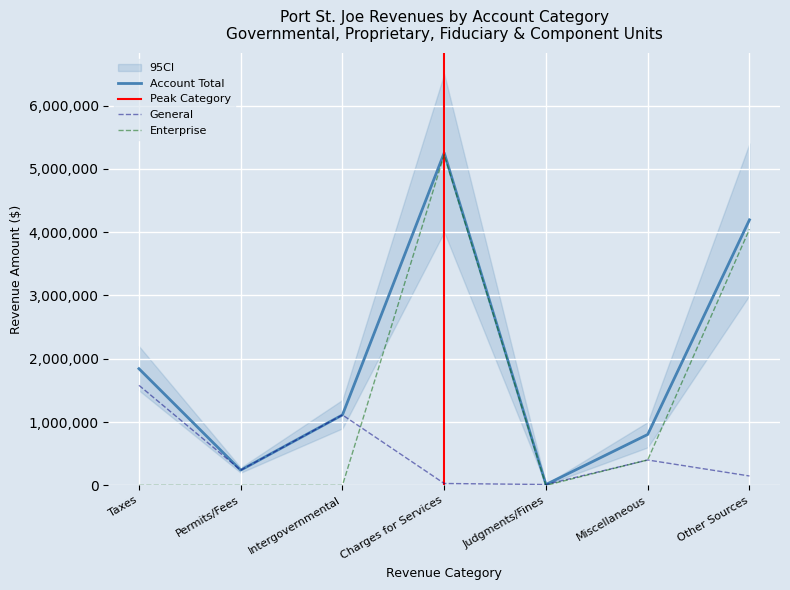

Where is the first local minimum for Account Total?

Permits/Fees